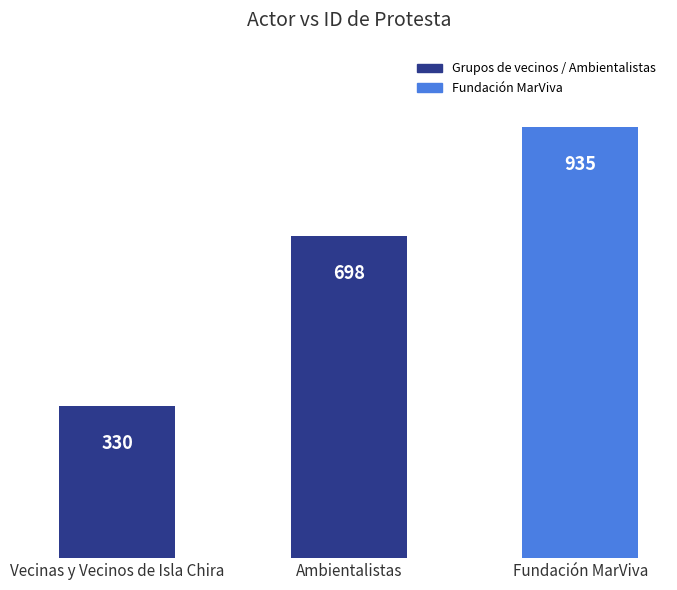

List the labels in order of value, smallest first.

Vecinas y Vecinos de Isla Chira, Ambientalistas, Fundación MarViva